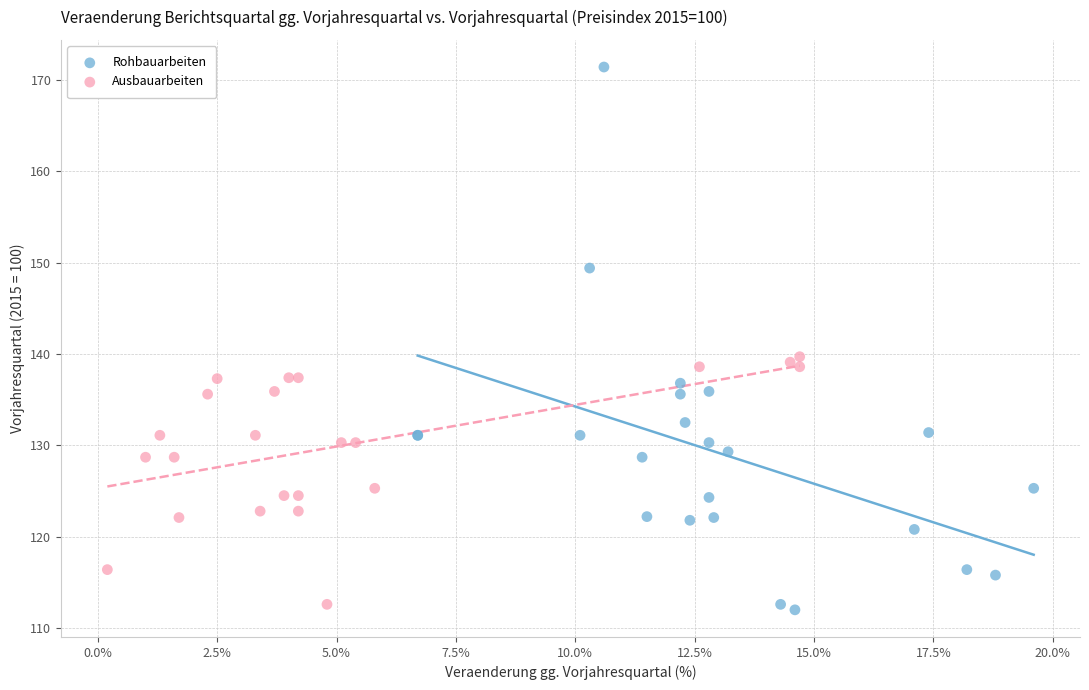

Which series reaches the minimum Y coordinate?

Rohbauarbeiten